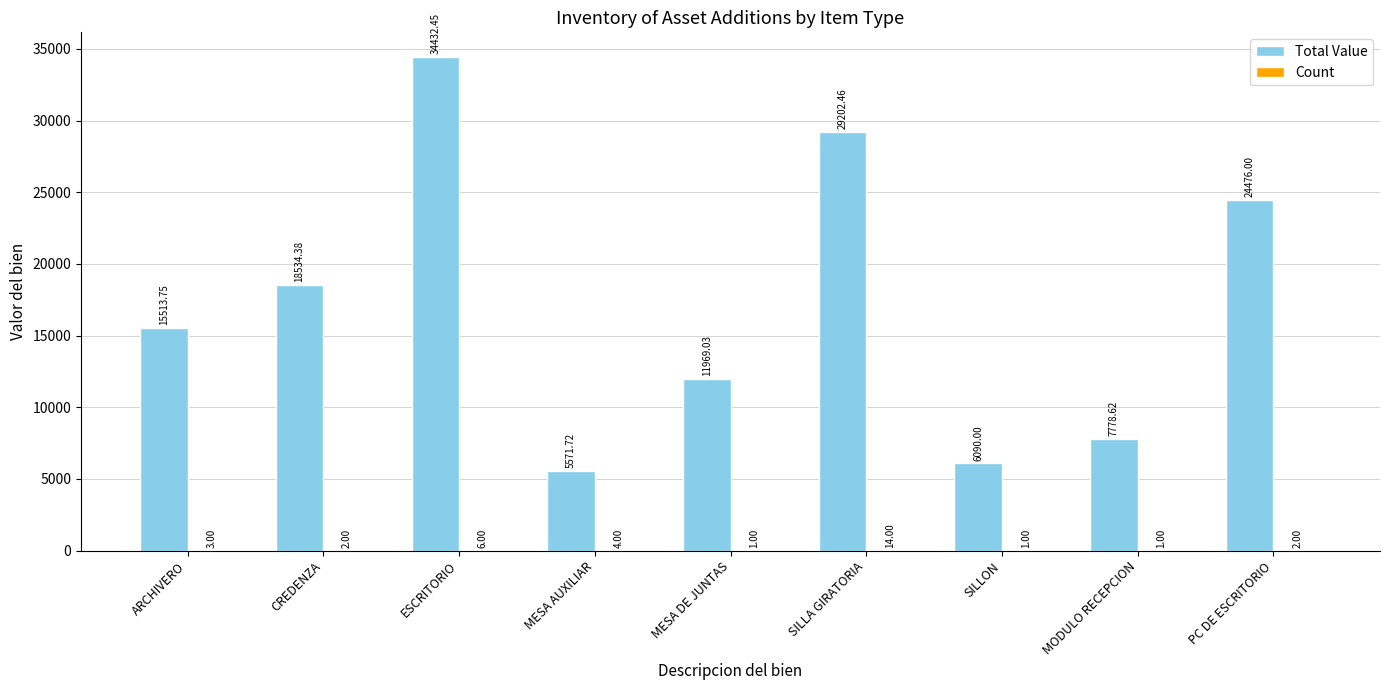

At which label is Total Value closest to 20002?

CREDENZA